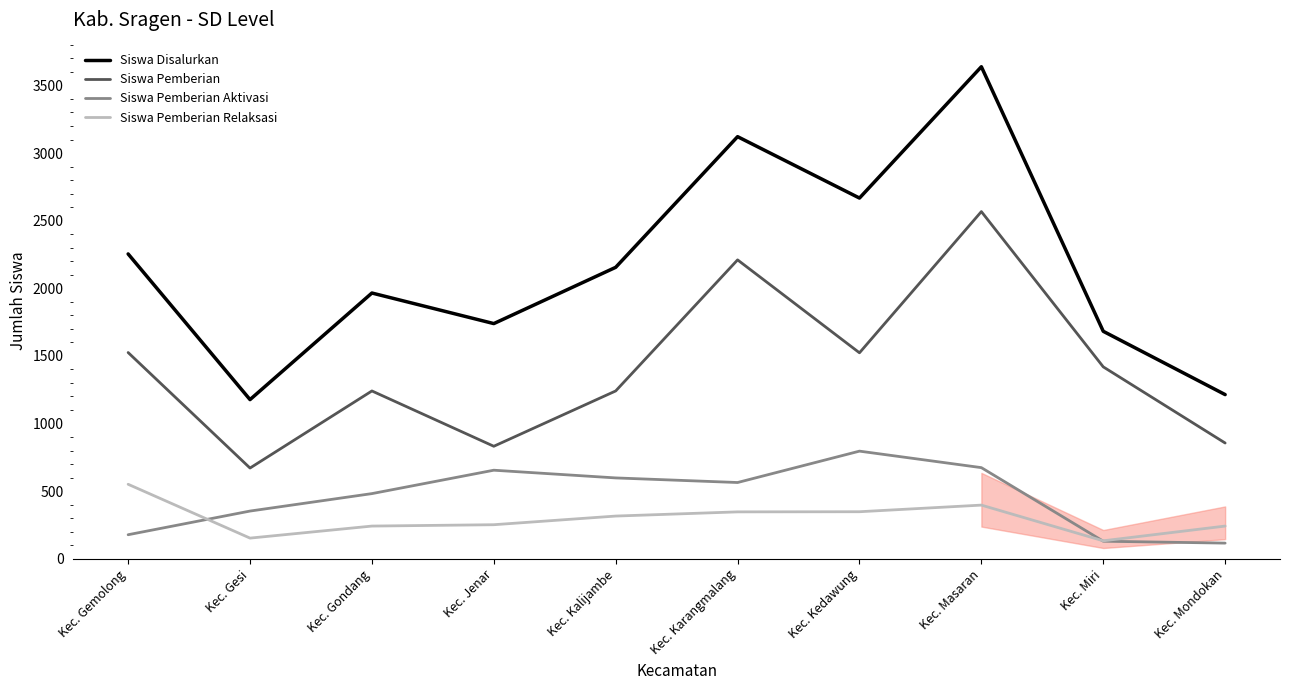

Does the chart display data point markers on the line(s)?

No